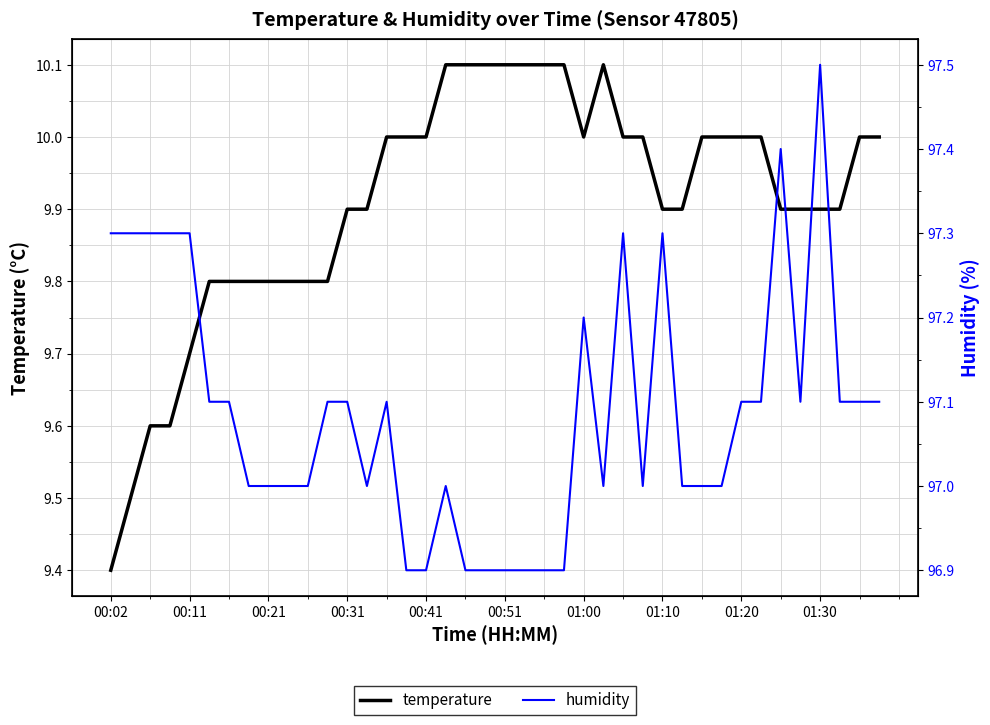

How many interior local valleys does the temperature series have?

1